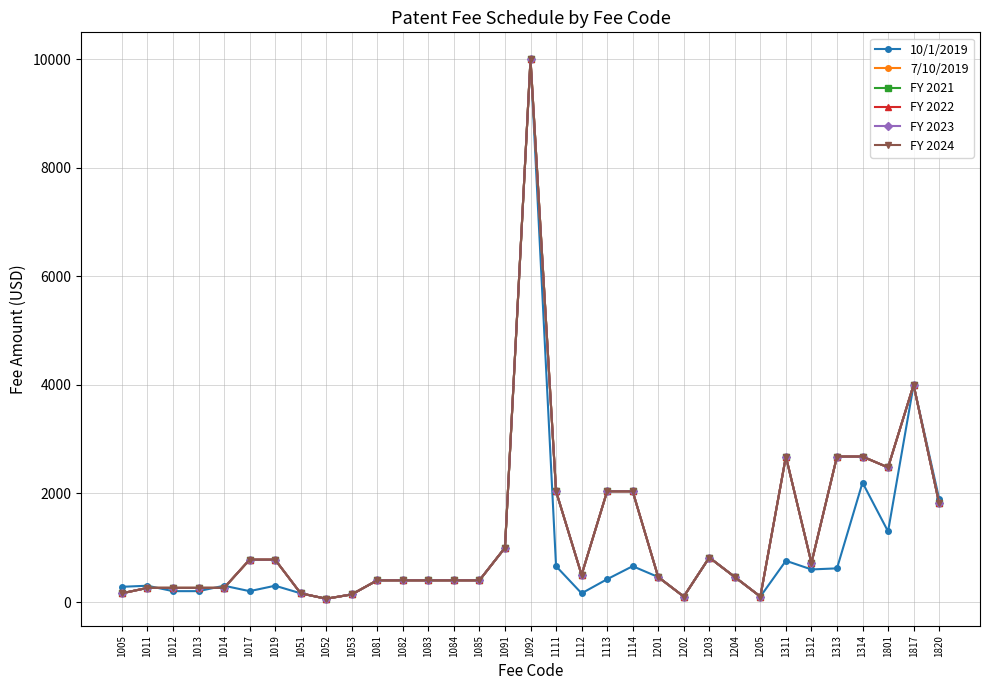

Which category has the lowest value in the FY 2023 series?

1052